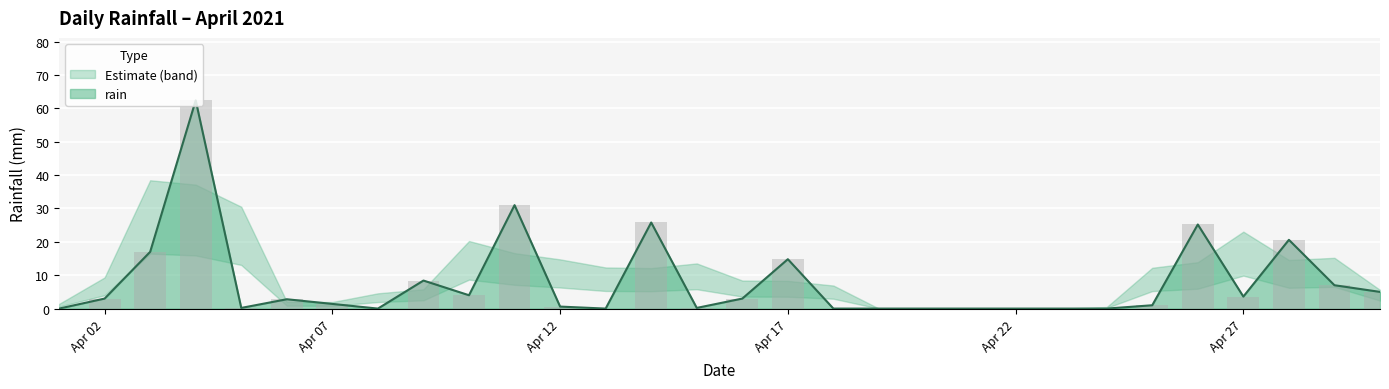

List the labels in order of value, smallest first.

2021-04-01, 2021-04-08, 2021-04-13, 2021-04-18, 2021-04-19, 2021-04-20, 2021-04-21, 2021-04-22, 2021-04-23, 2021-04-24, 2021-04-05, 2021-04-15, 2021-04-12, 2021-04-25, 2021-04-07, 2021-04-06, 2021-04-02, 2021-04-16, 2021-04-27, 2021-04-10, 2021-04-30, 2021-04-29, 2021-04-09, 2021-04-17, 2021-04-03, 2021-04-28, 2021-04-26, 2021-04-14, 2021-04-11, 2021-04-04